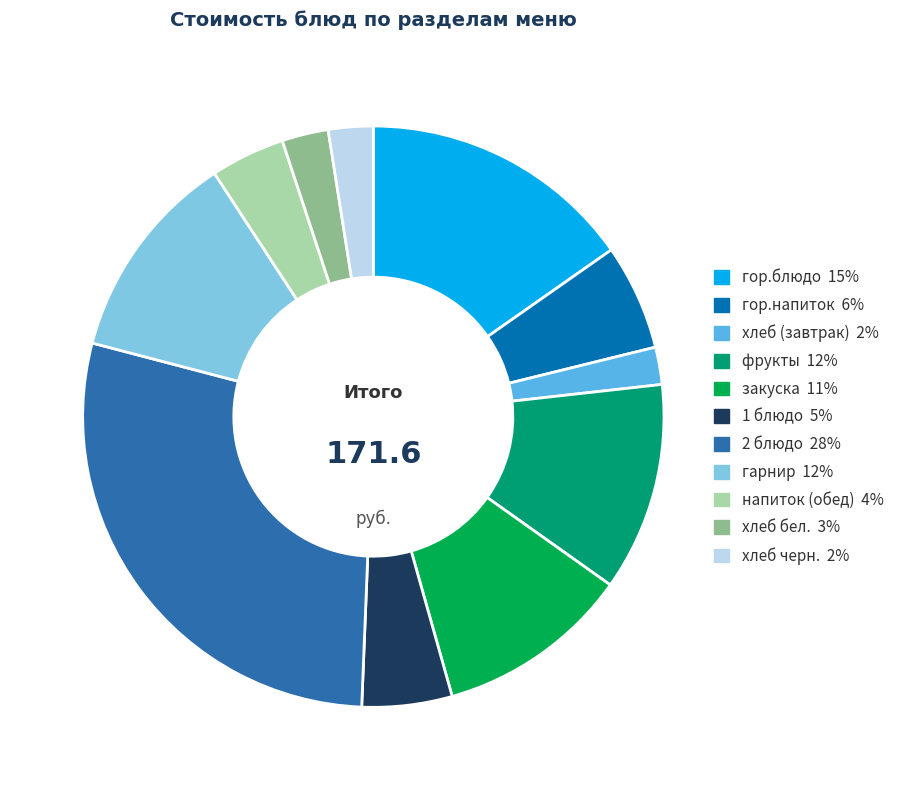

Between гор.блюдо and фрукты, which is larger?

гор.блюдо